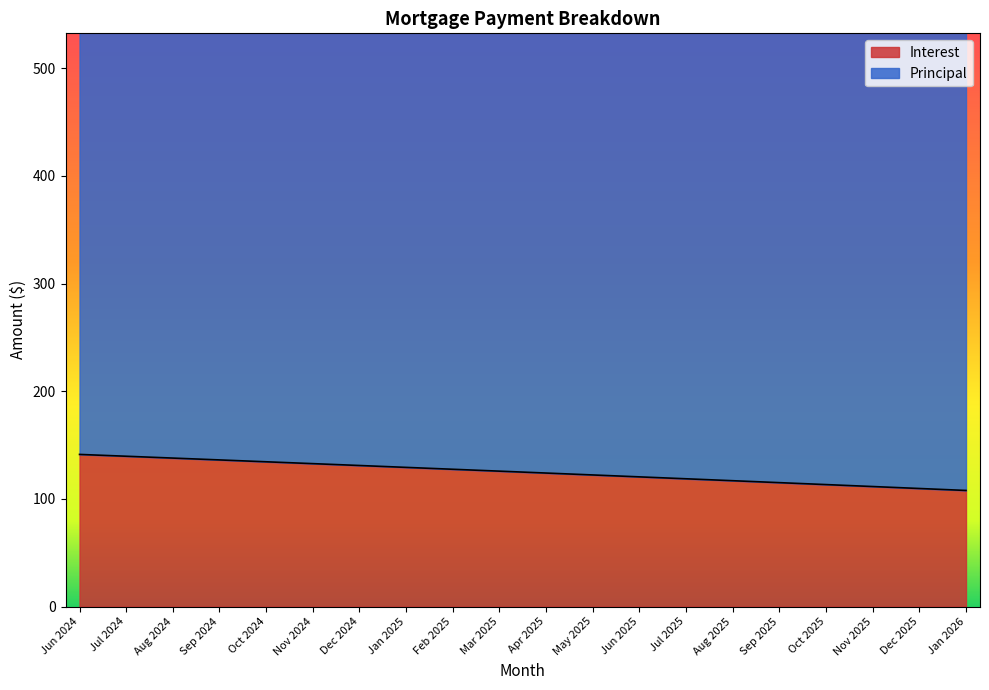

What is the sum of all values?

2495.3